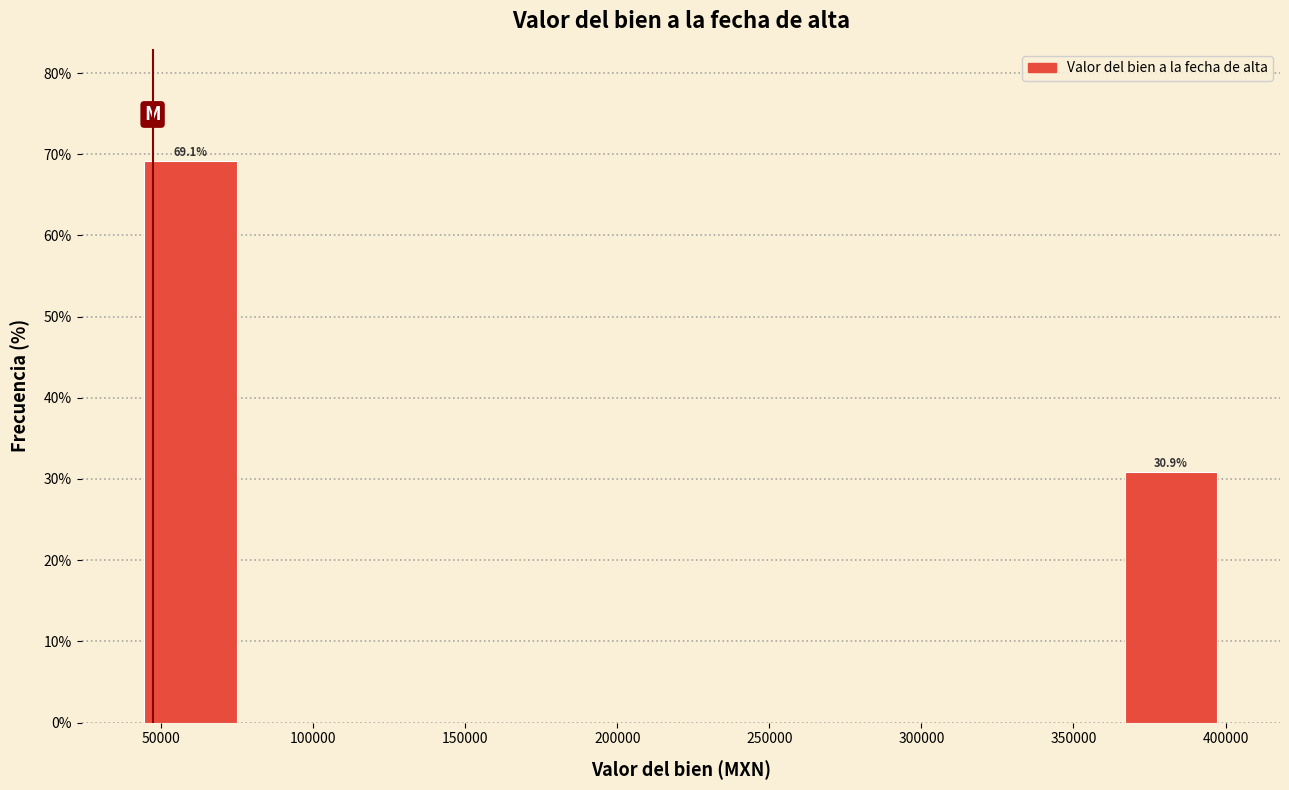

Over which range of the x-axis is the bar tallest?

40000 to 80000